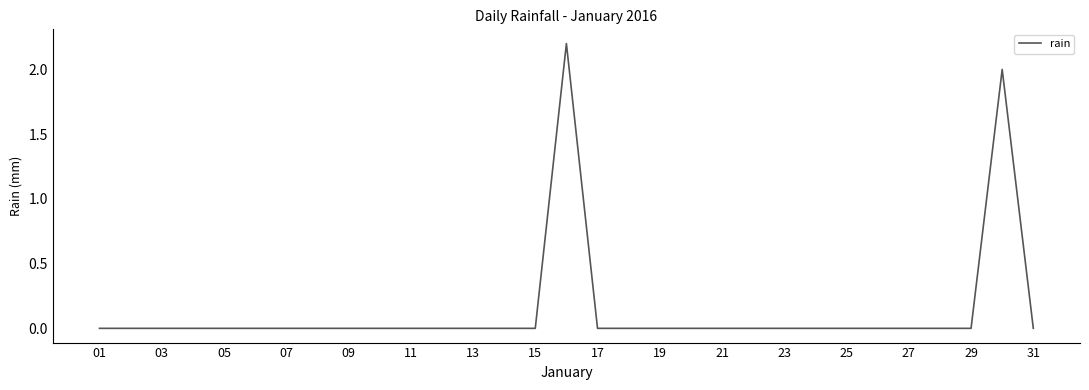

What is the maximum value shown in the chart?

2.2